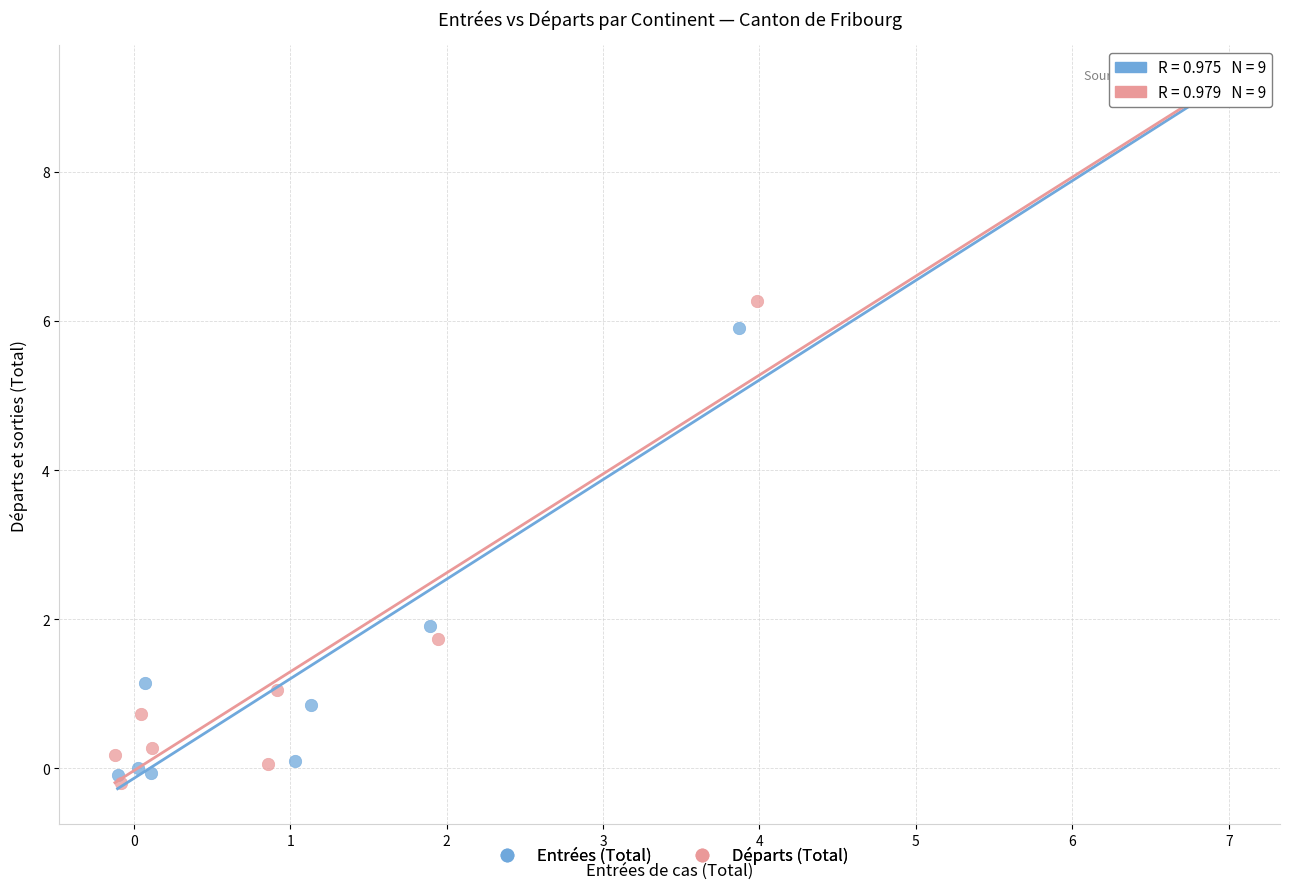

What are all the series names shown in the legend?

Entrées (Total), Départs (Total)